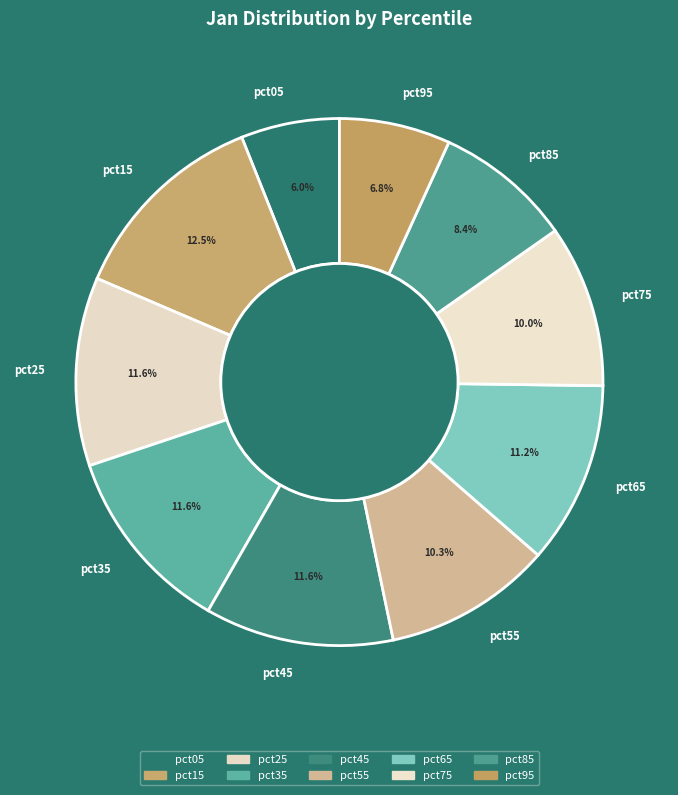

Between pct85 and pct75, which is larger?

pct75